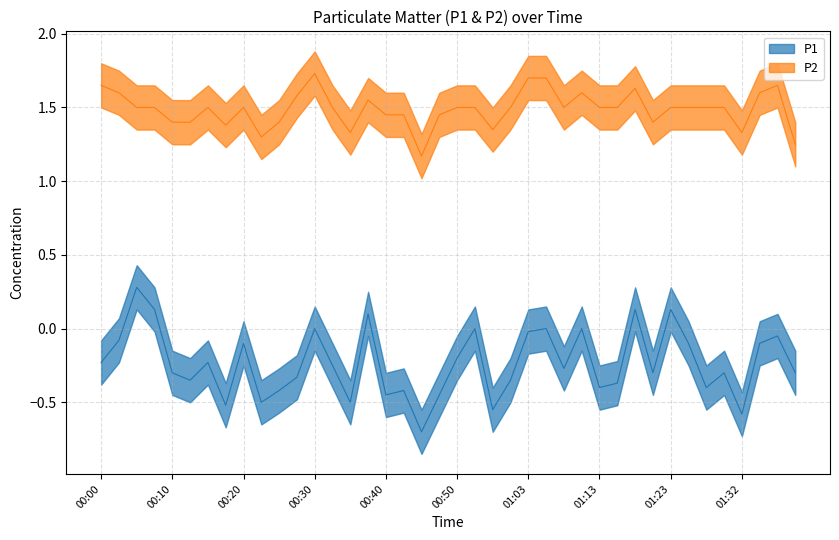

Count the number of data series in this chart.

2